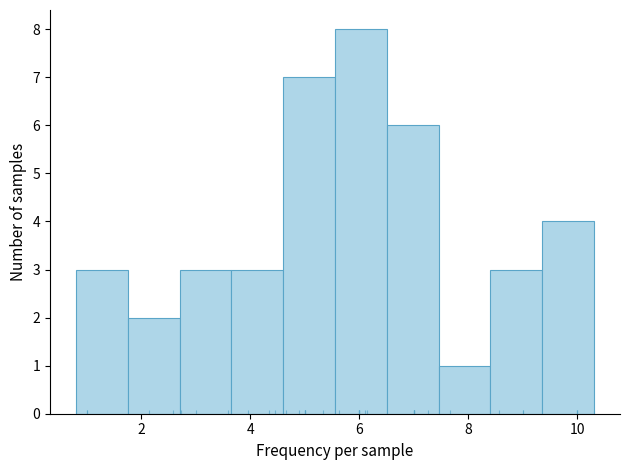

How tall is the bar that spans 9.4 to 10.4 on the x-axis? Neither the bar edges nor the heights are printed on the chart, so give them approximately, as read against the axes.

4